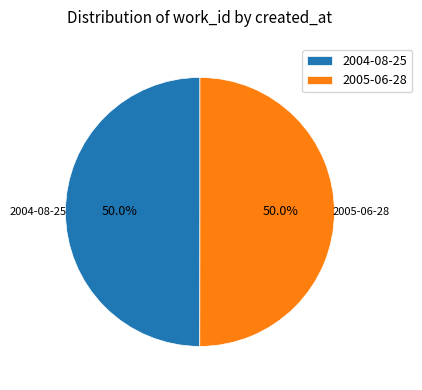

What is the total percentage of 2004-08-25 and 2005-06-28?

100.0%